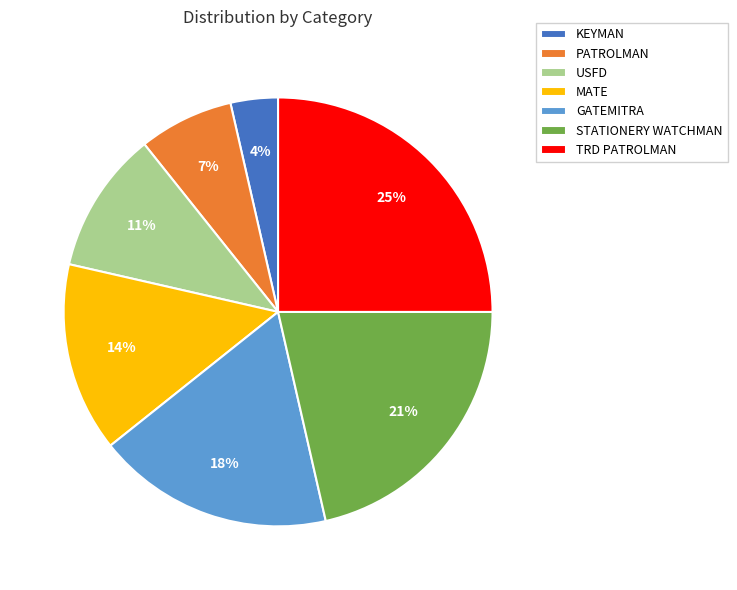

What is the ratio of the value at TRD PATROLMAN to the value at STATIONERY WATCHMAN?

1.2